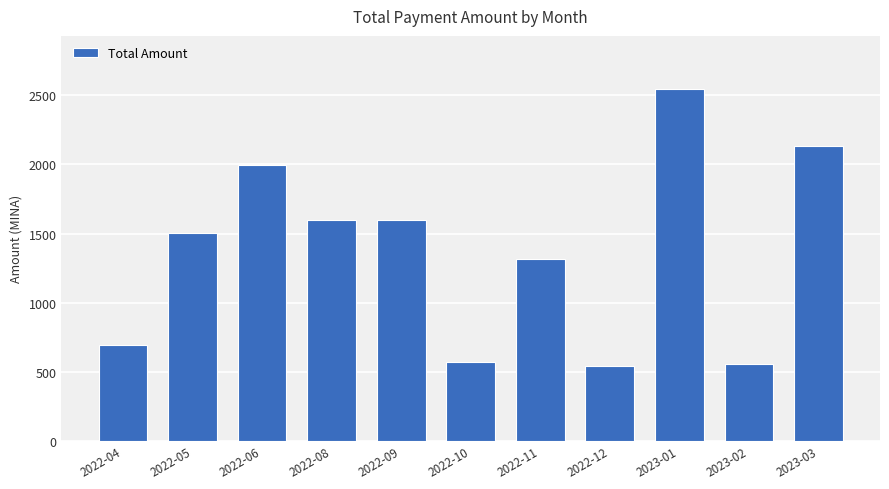

Which has a higher value, 2023-01 or 2022-09?

2023-01